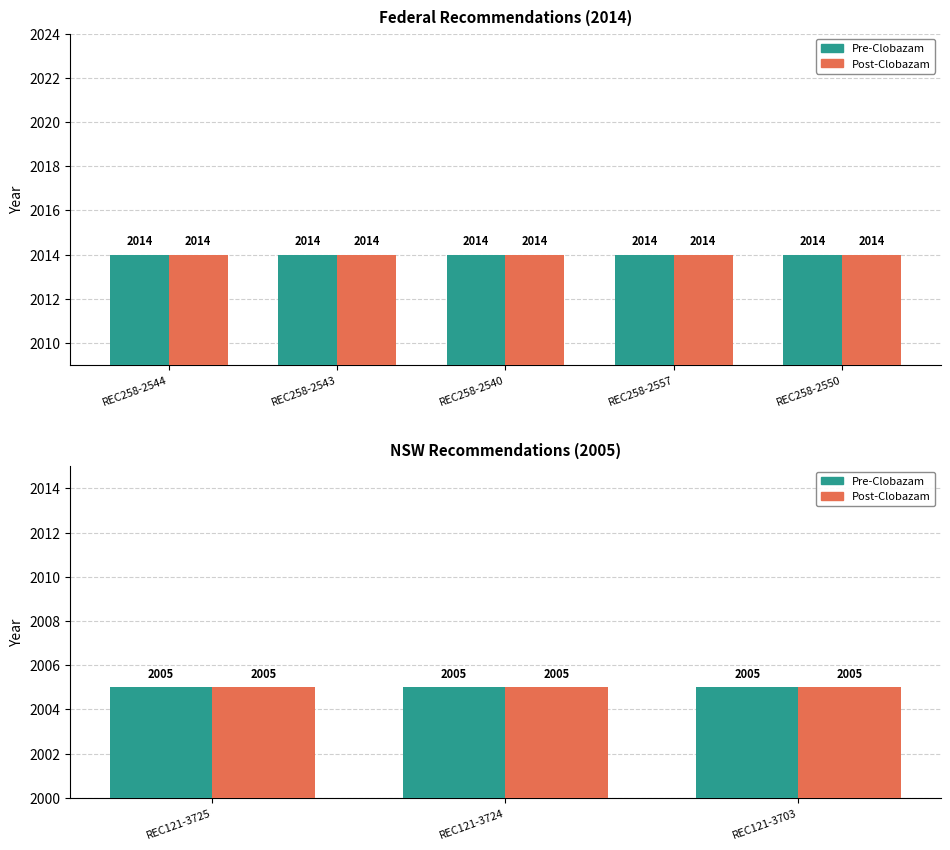

Is the value of Post-Clobazam at REC258-2550 greater than the value of Pre-Clobazam at REC258-2550?

No